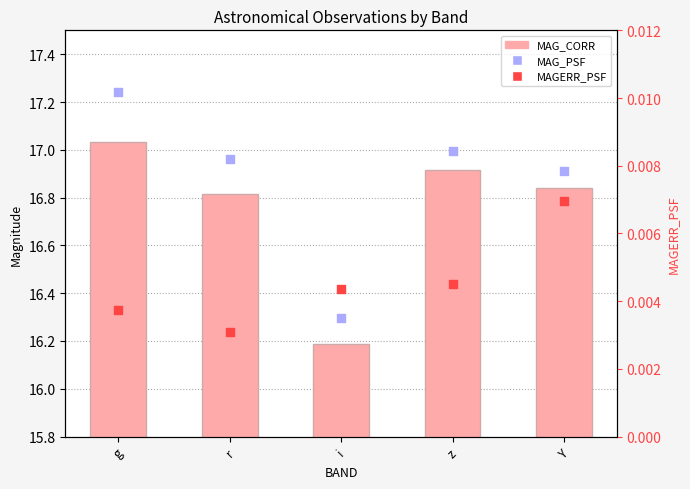

At how many categories does at least one series exceed 6?

5